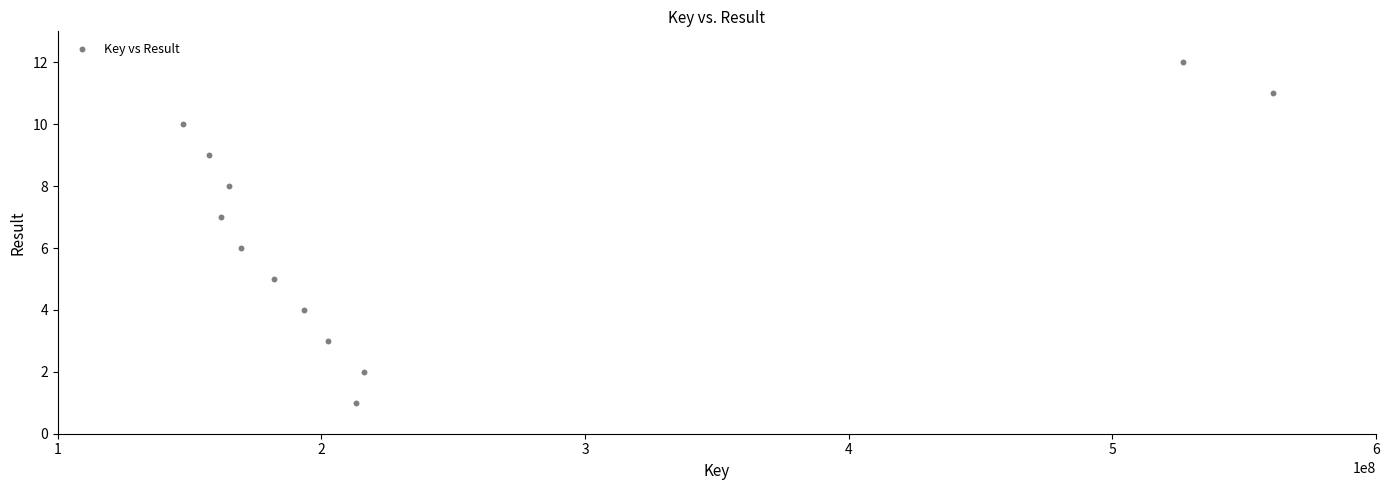

What is the range of X values (max minus min)?

413538958